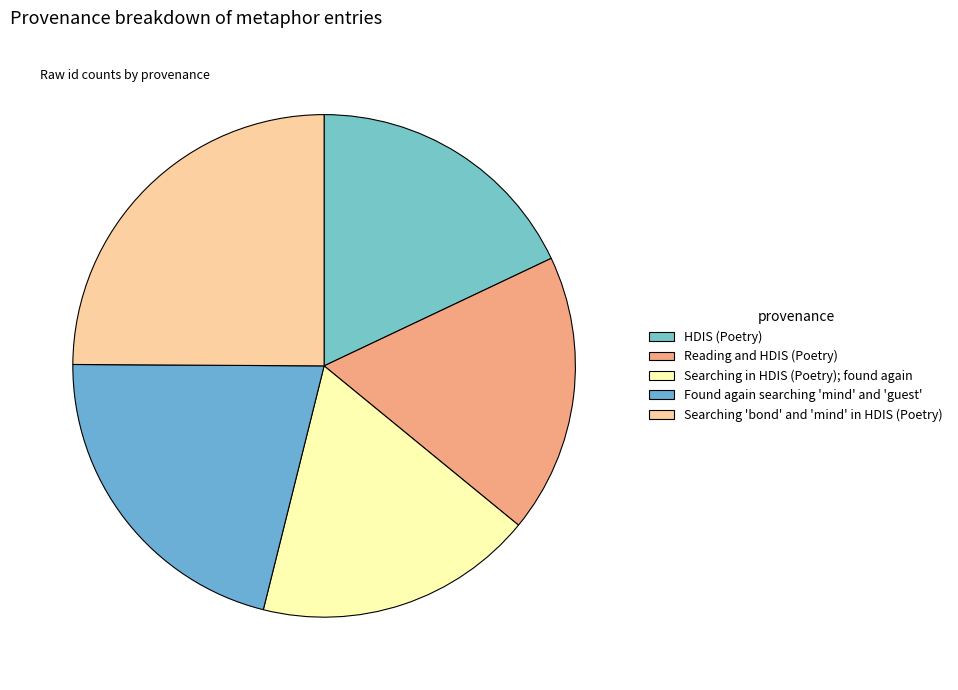

Which category has the biggest portion of the pie?

Searching bond and mind in HDIS (Poetry)